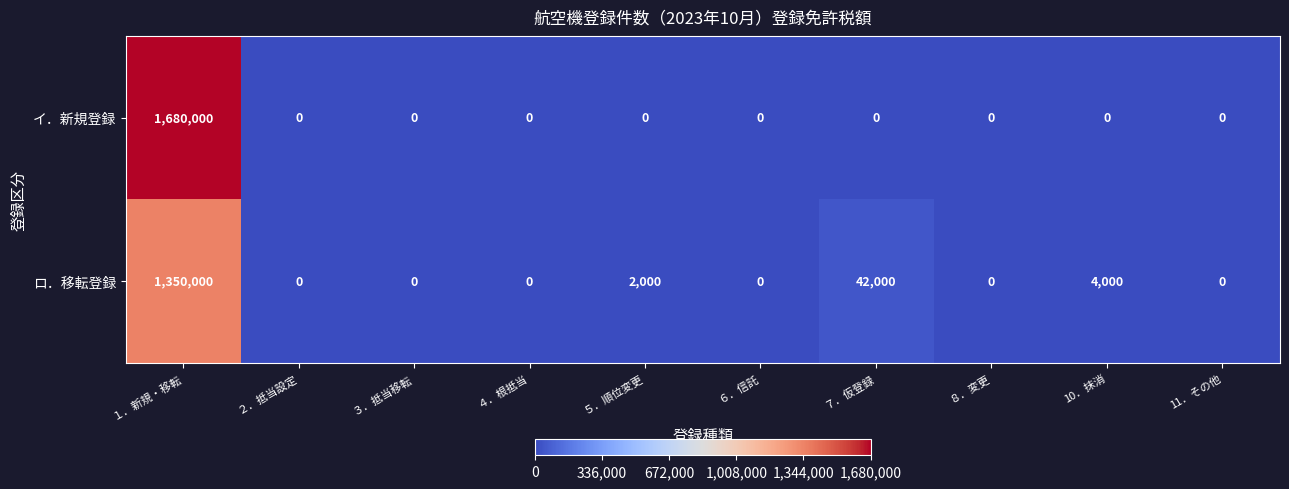

Which series has the widest spread of values?

イ．新規登録